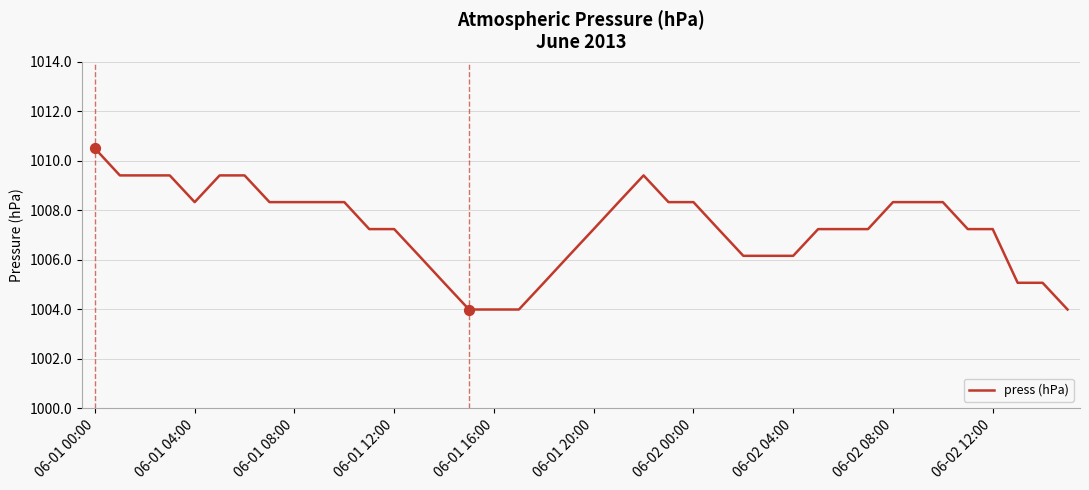

What is the maximum value shown in the chart?

1010.5